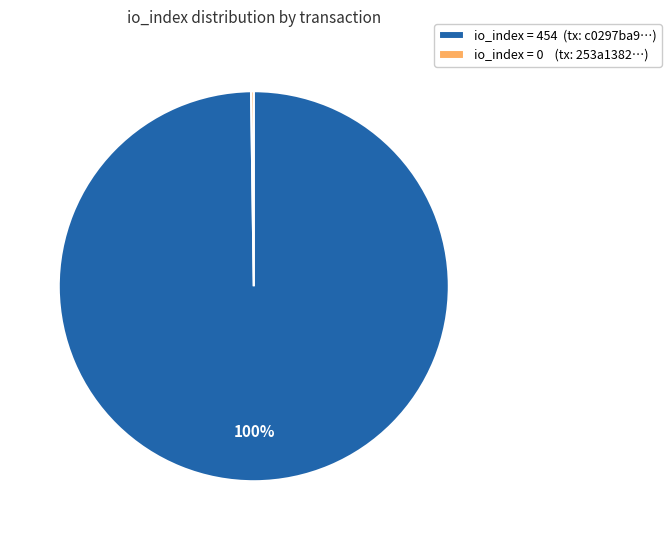

To the nearest percent, what is the average slice percentage?

50%